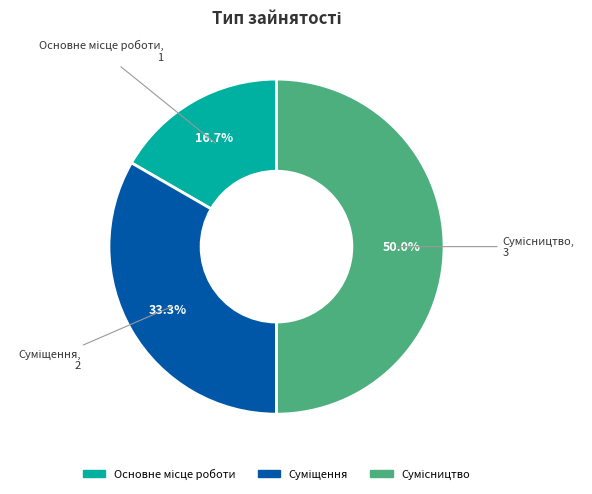

How many segments does this pie chart have?

3